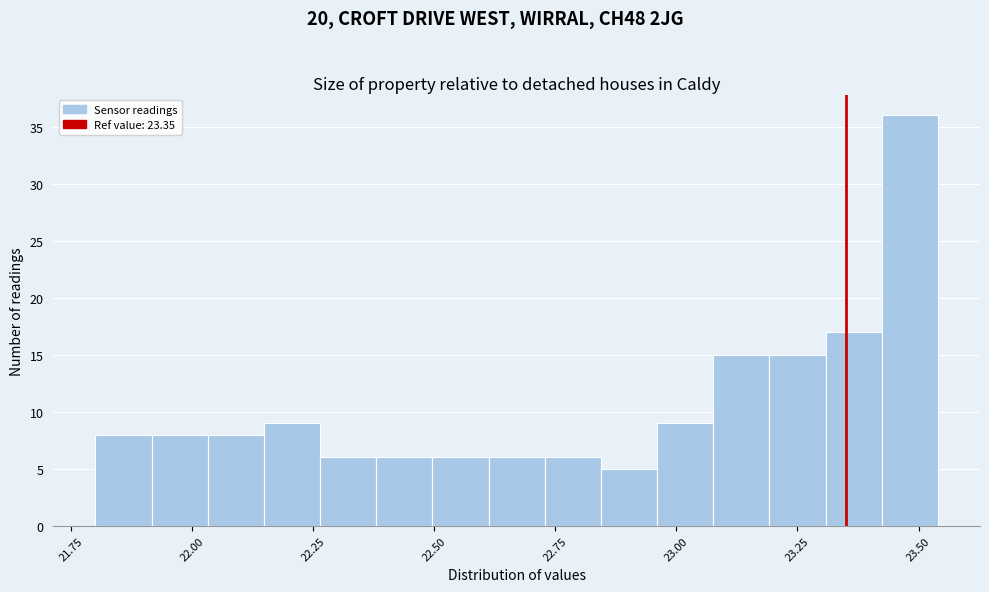

Around what value on the x-axis is the tallest bar? Give the approximate position of its centre, as read against the axis.

23.50